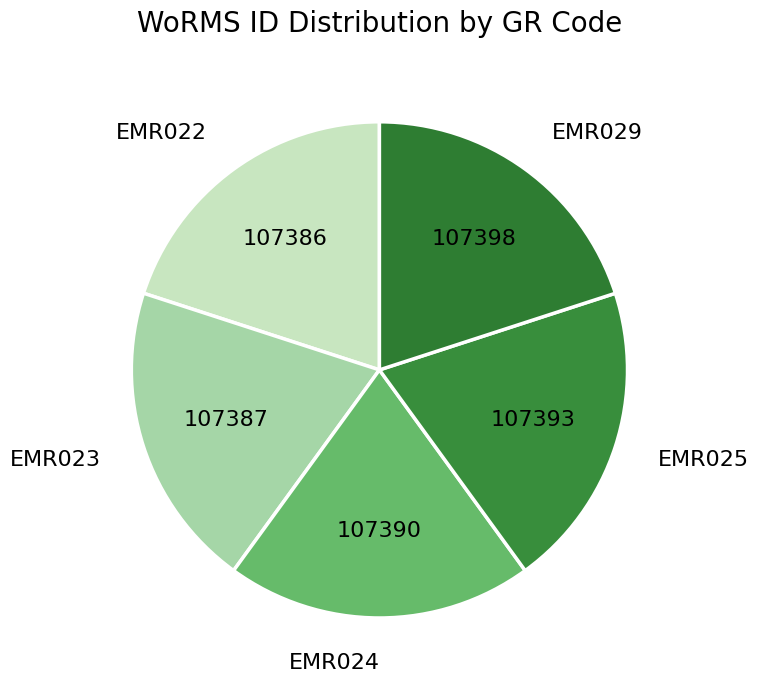

What is the ratio of the value at EMR022 to the value at EMR029?

1.0